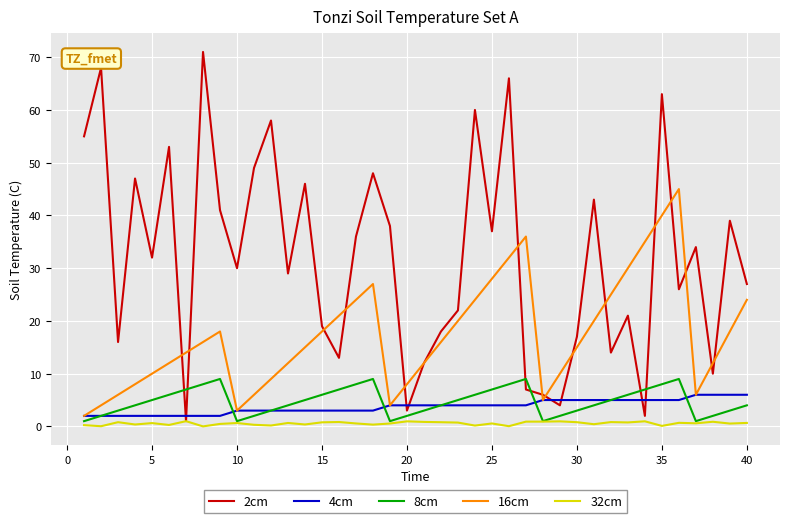

Which series has the widest spread of values?

2cm